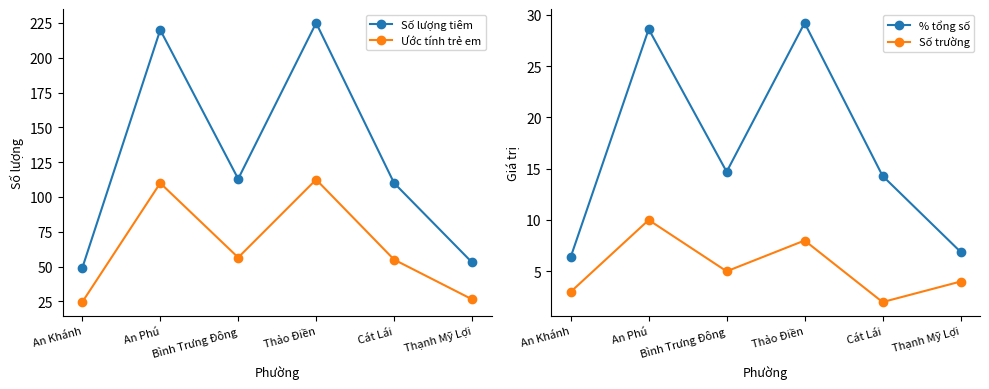

What is the difference between the second highest and second lowest values in the % tổng số series?

21.7